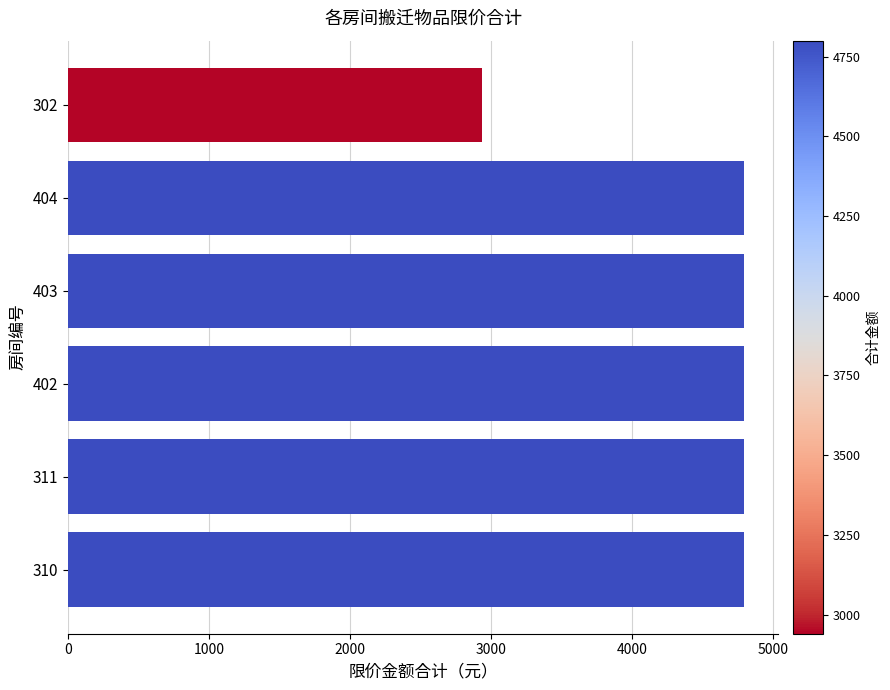

Is it true that the value at 310 is 6794?

False